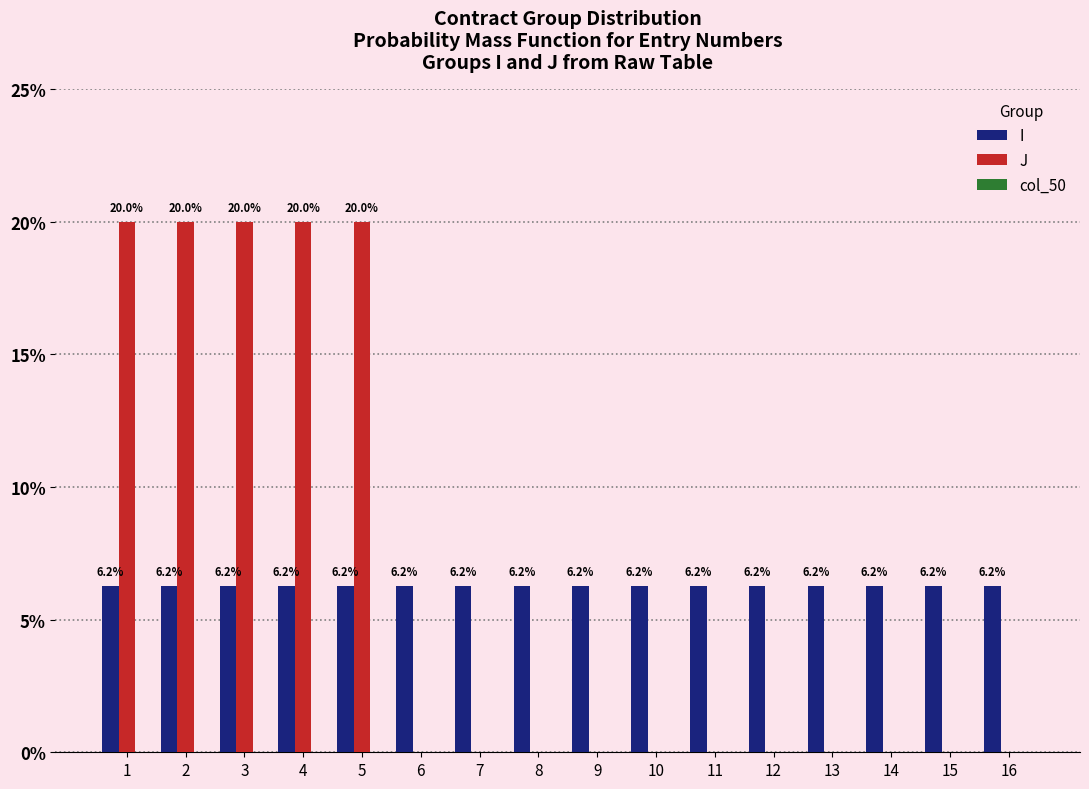

How many series are shown in this chart?

2